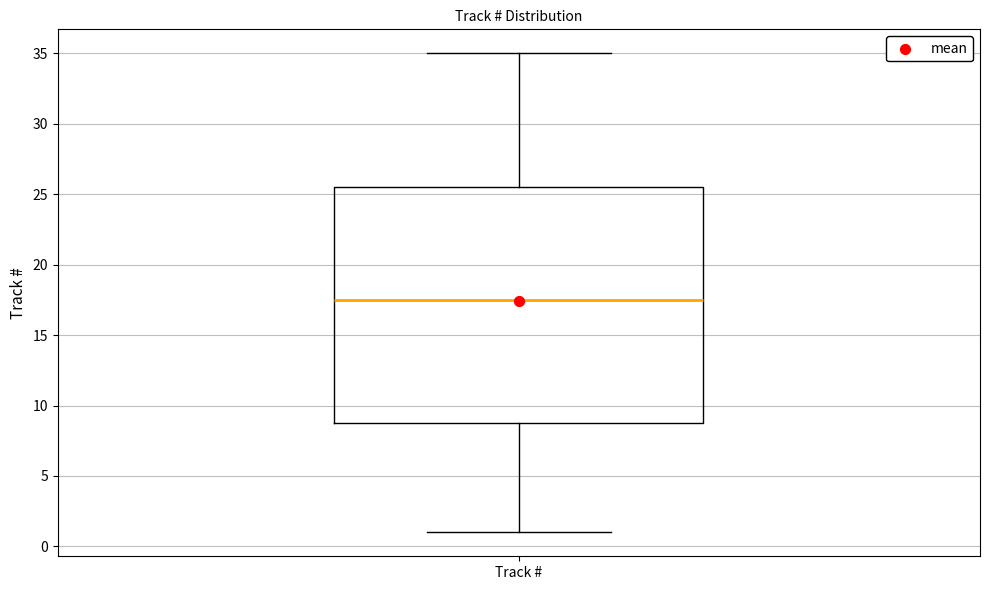

Transcribe this box plot: give where the median line is, the range the box spans, and where the two whiskers end, as read against the y-axis. The values are not printed on the chart, so give them approximately, as read against the axis.

median 17.5, box 9.0 to 25.5, whiskers 1.0 to 35.0